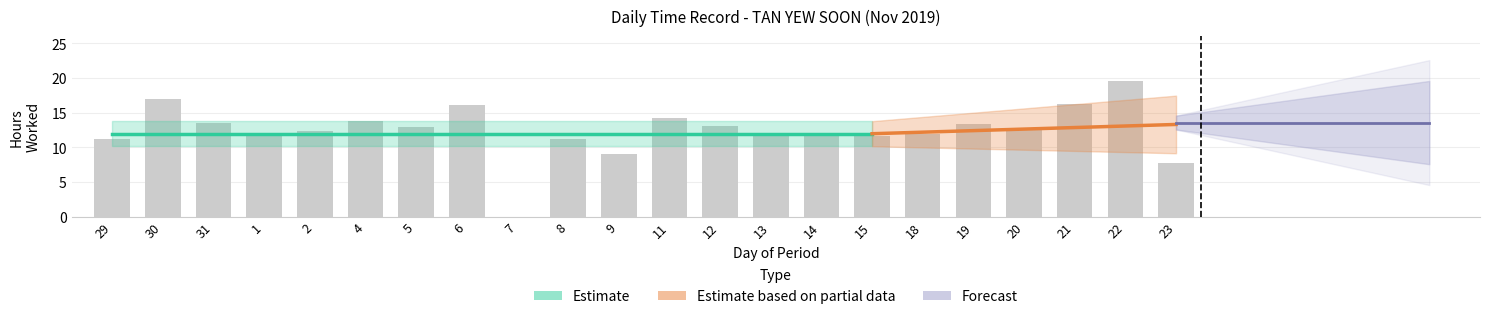

Does the chart contain stacked bars?

No